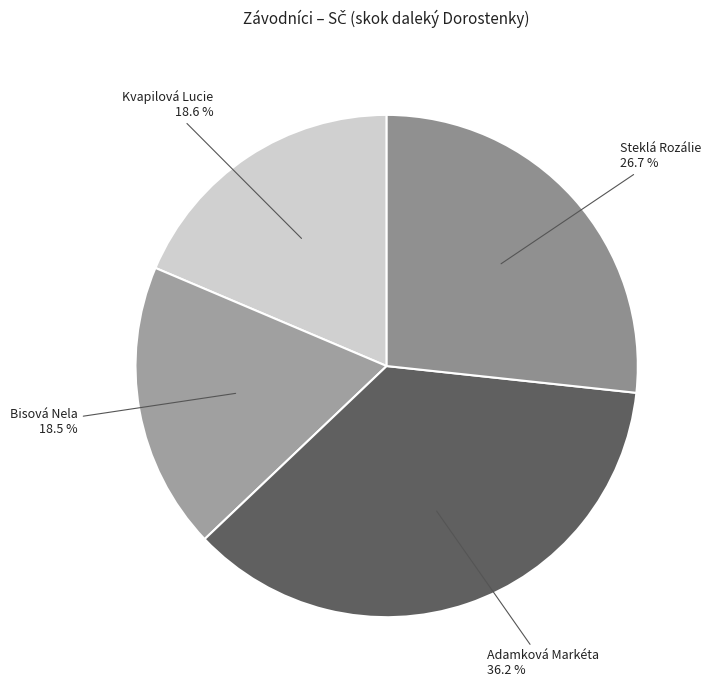

Which has a higher value, Kvapilová Lucie or Adamková Markéta?

Adamková Markéta